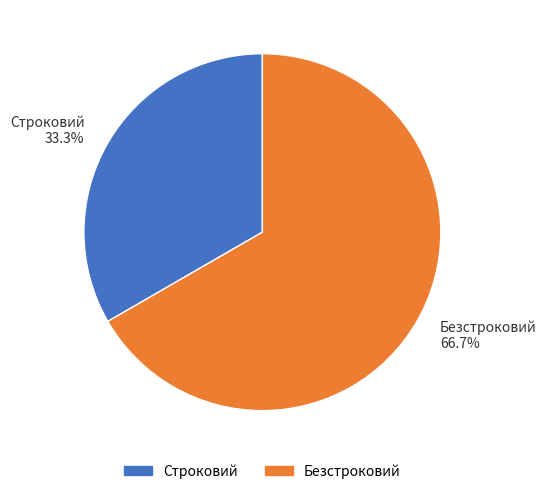

To the nearest percent, what is the combined percentage of Строковий and Безстроковий?

100%